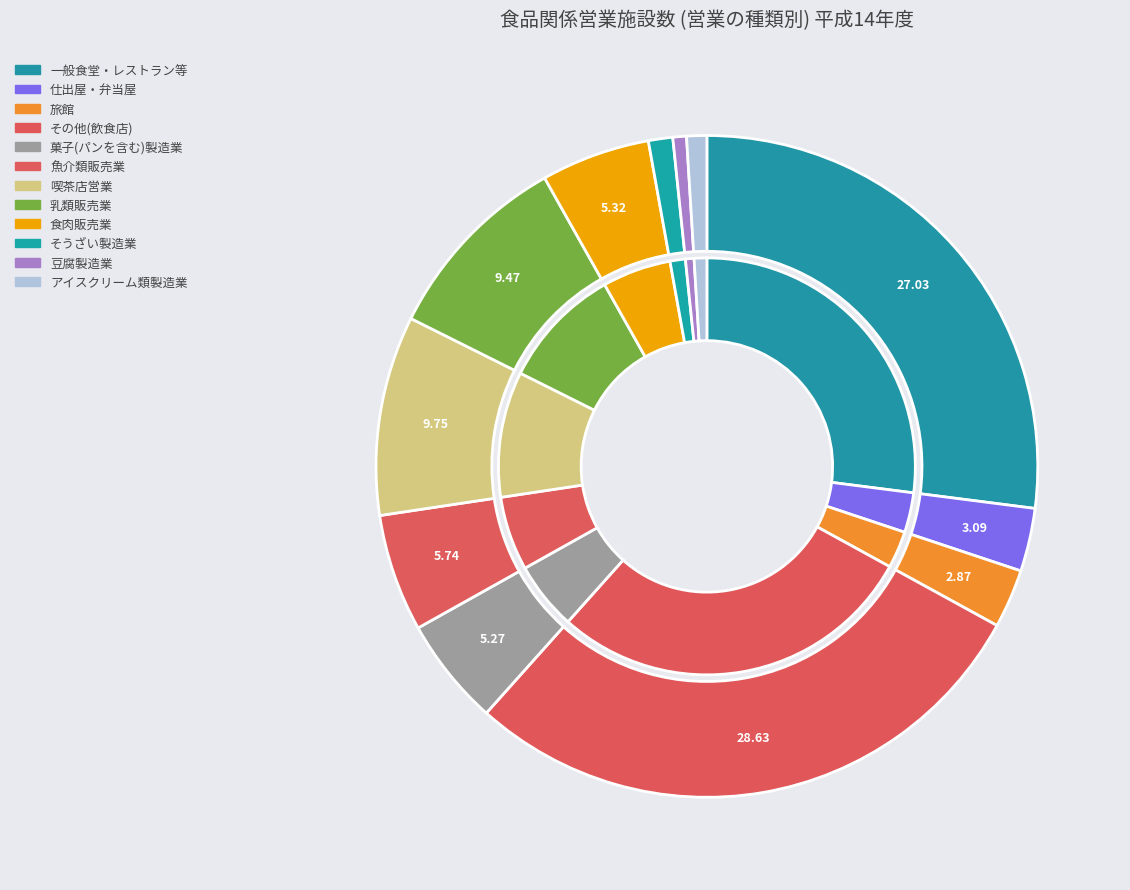

True or false: 乳類販売業 accounts for 9% of the total.

True